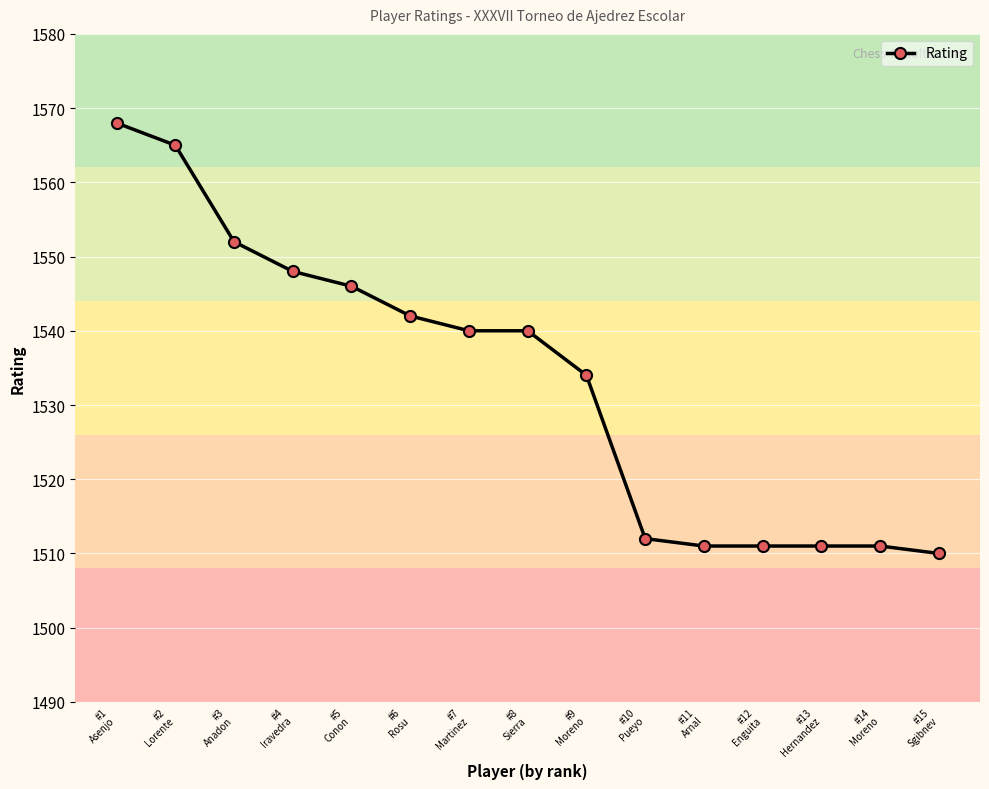

What is the label of the 5th point from the right?

#11
Arnal